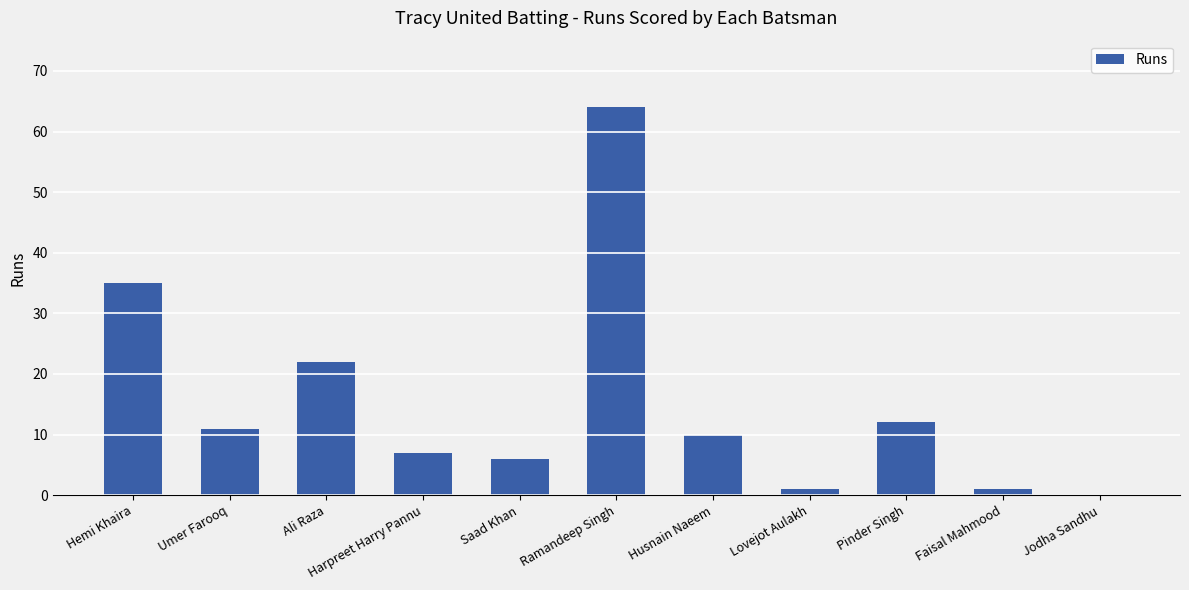

Read the value at Saad Khan.

6